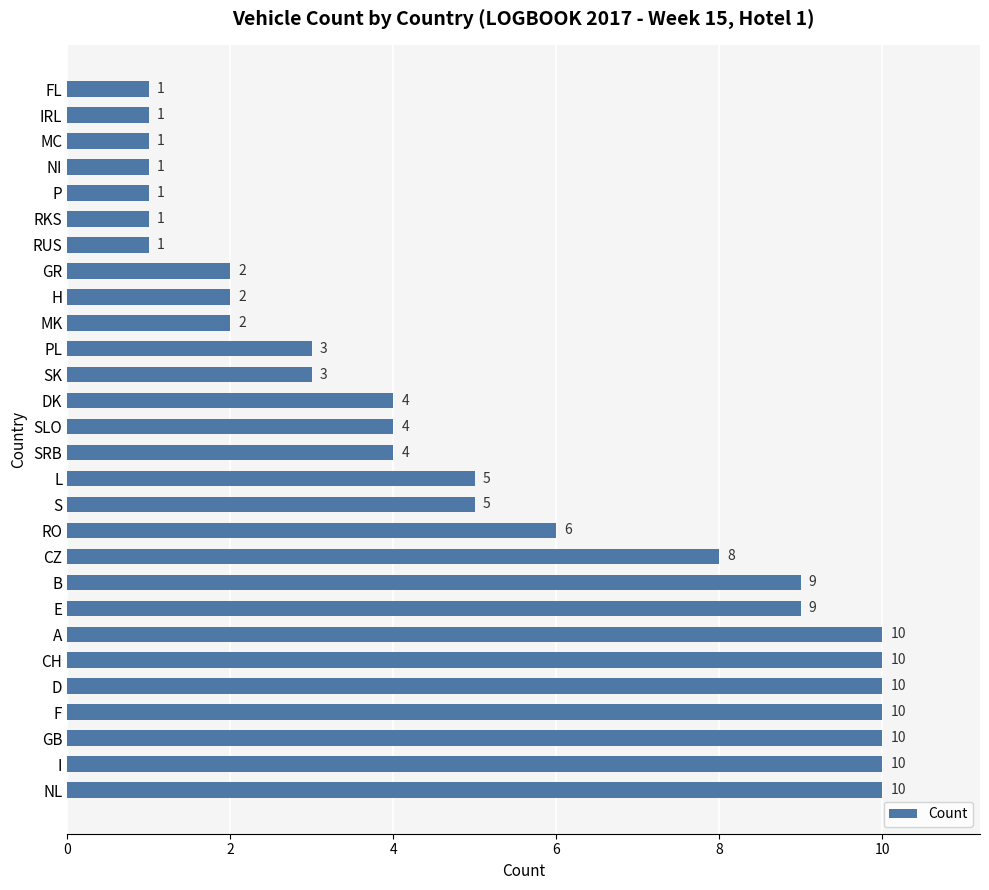

Reading bottom to top, list all the values displayed in this chart.

10	10	10	10	10	10	10	9	9	8	6	5	5	4	4	4	3	3	2	2	2	1	1	1	1	1	1	1